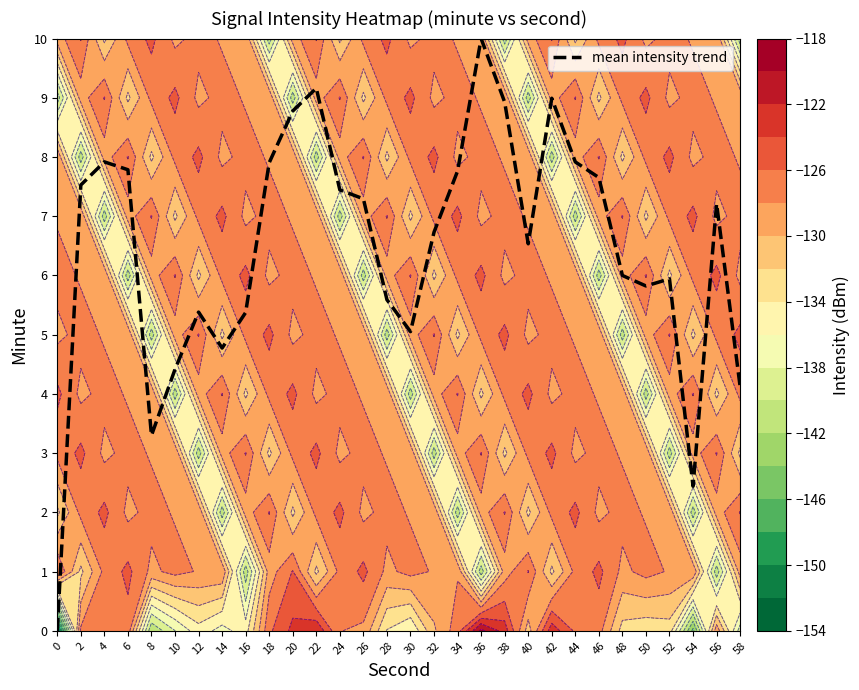

Count the number of data series in this chart.

1